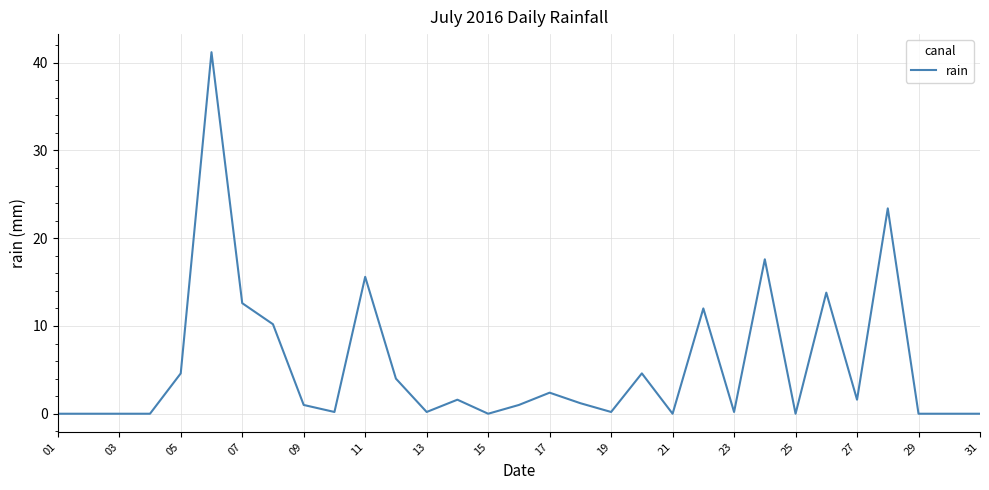

What is the greatest value displayed?

41.2